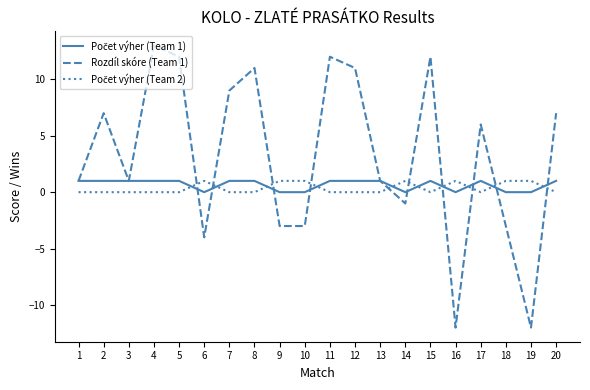

What is the greatest value displayed?

13